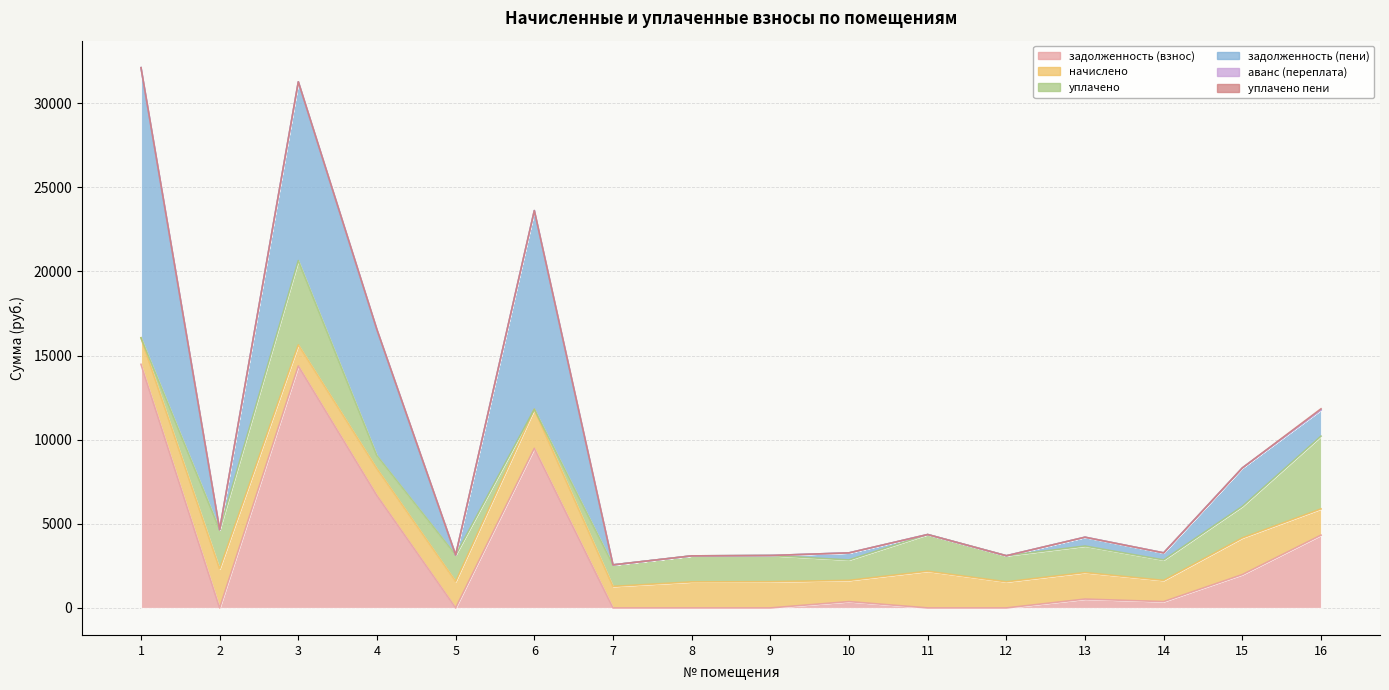

How many lines are shown in the chart?

6